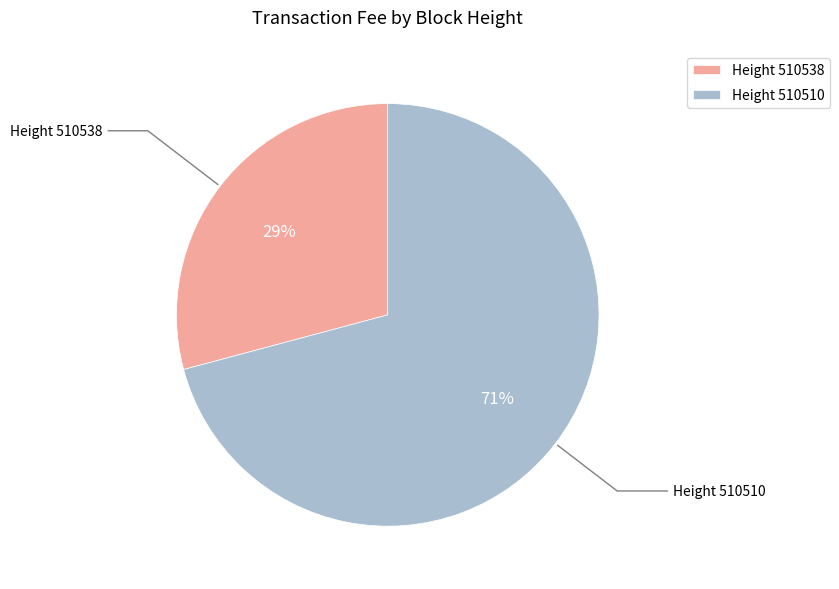

What is the majority slice?

Height 510510